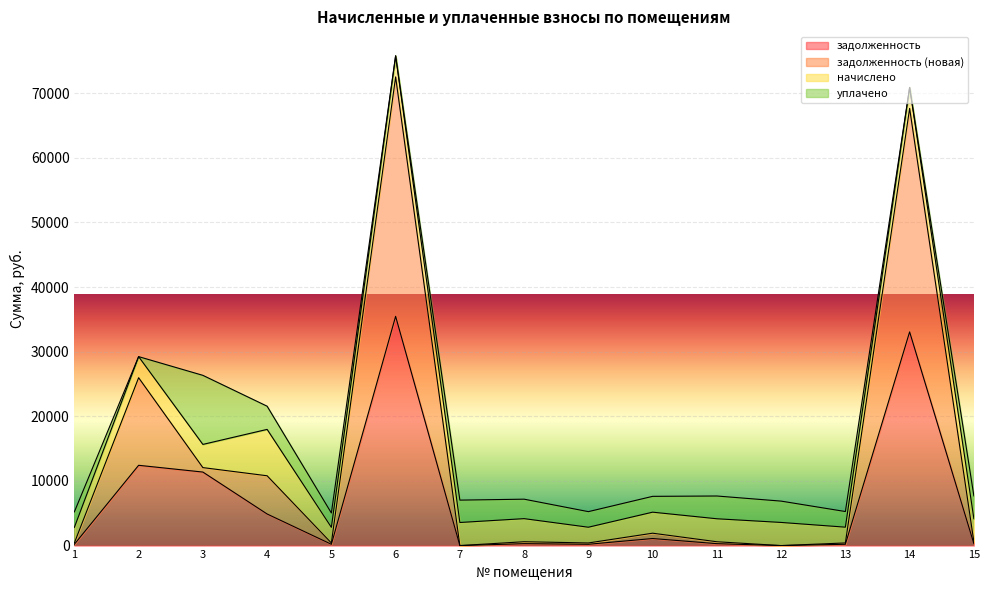

At which label does задолженность (новая) reach its peak?

6